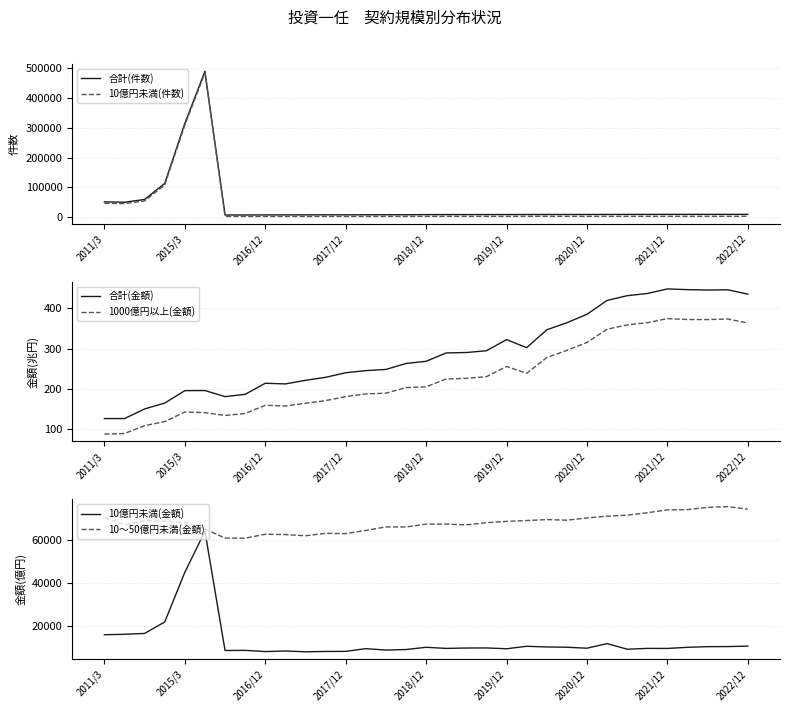

How many values in the 10億円未満(件数) series are below 2347?

16